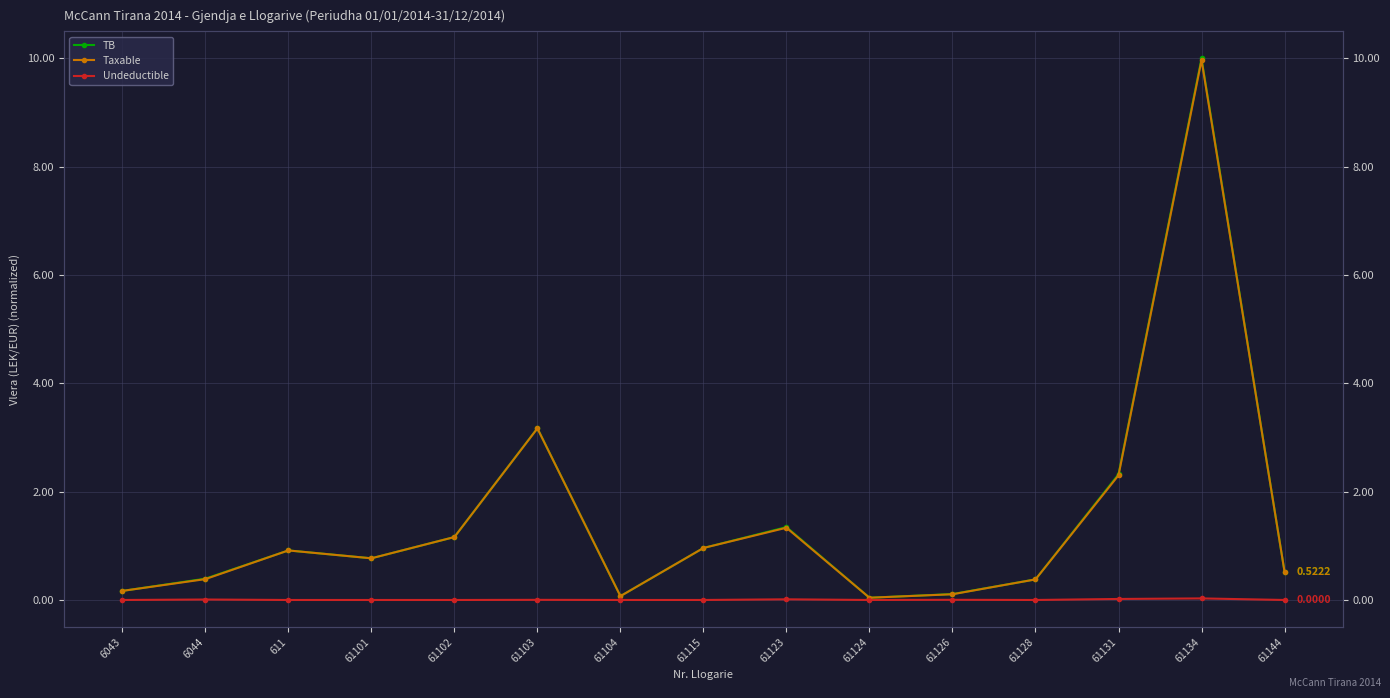

Rank the categories by Taxable value from lowest to highest.

61124, 61104, 61126, 6043, 61128, 6044, 61144, 61101, 611, 61115, 61102, 61123, 61131, 61103, 61134